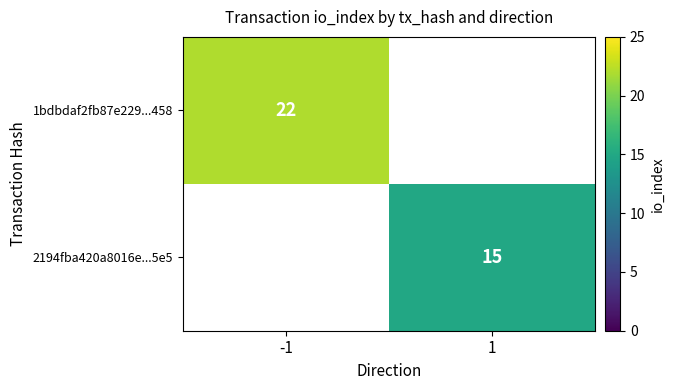

The value of 2194fba420a8016e...5e5 at 1 is 21. True or false?

False